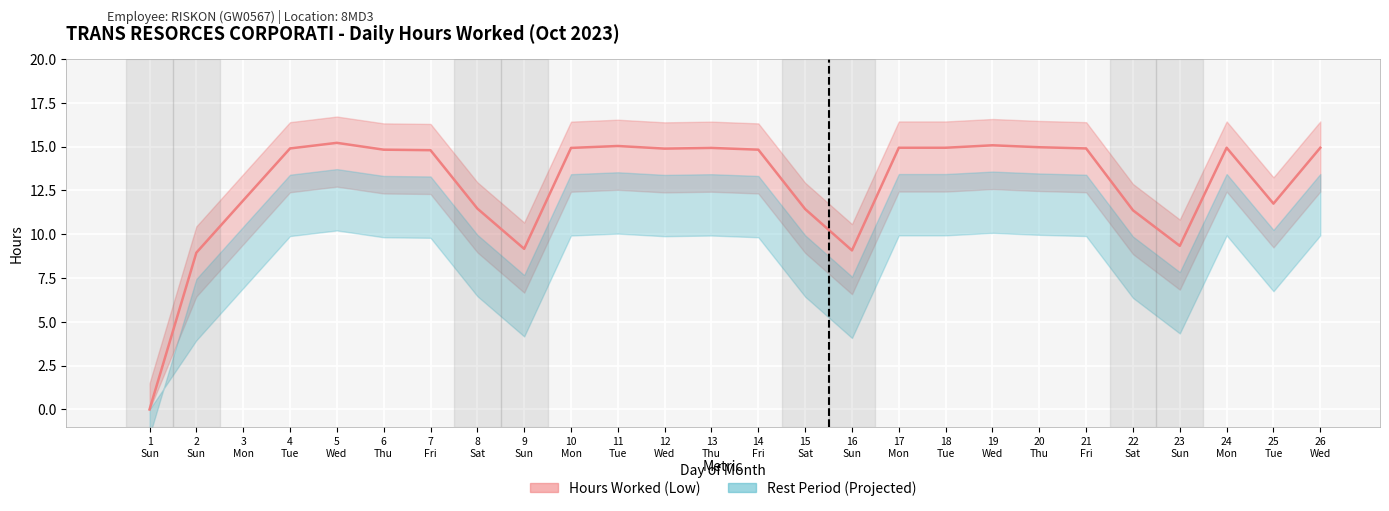

Reading left to right, transcribe all the data shown in this chart.

0.0	8.9	11.9	14.9	15.2	14.8	14.8	11.5	9.2	14.9	15.0	14.9	14.9	14.8	11.4	9.1	14.9	14.9	15.1	15.0	14.9	11.4	9.3	14.9	11.8	14.9